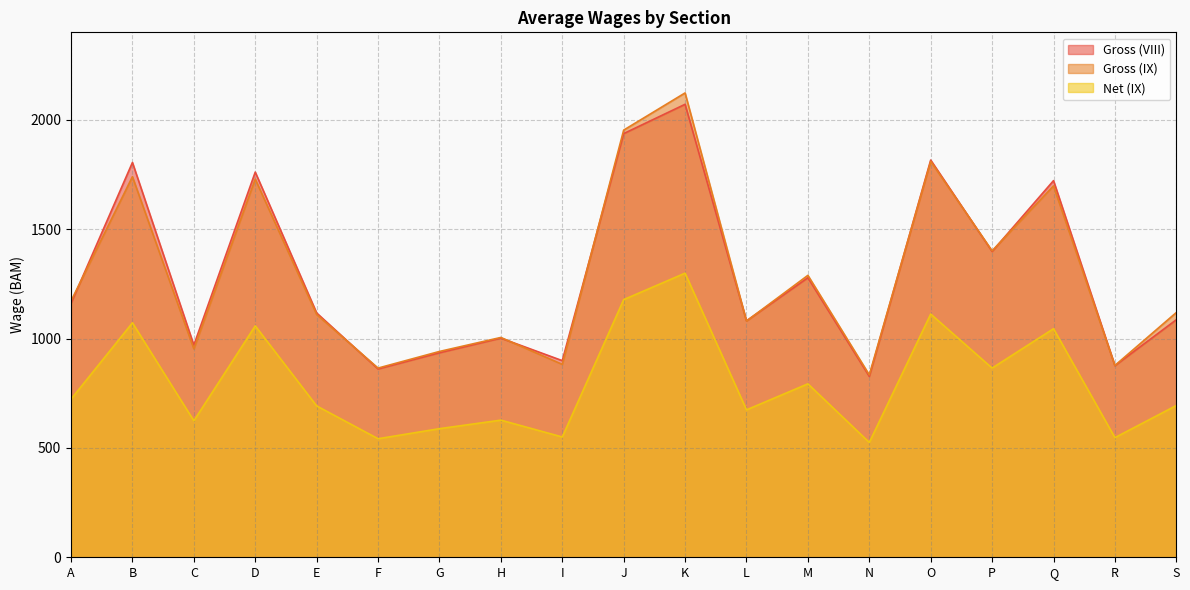

At M, list the series in order from largest to smallest.

Gross (IX), Gross (VIII), Net (IX)